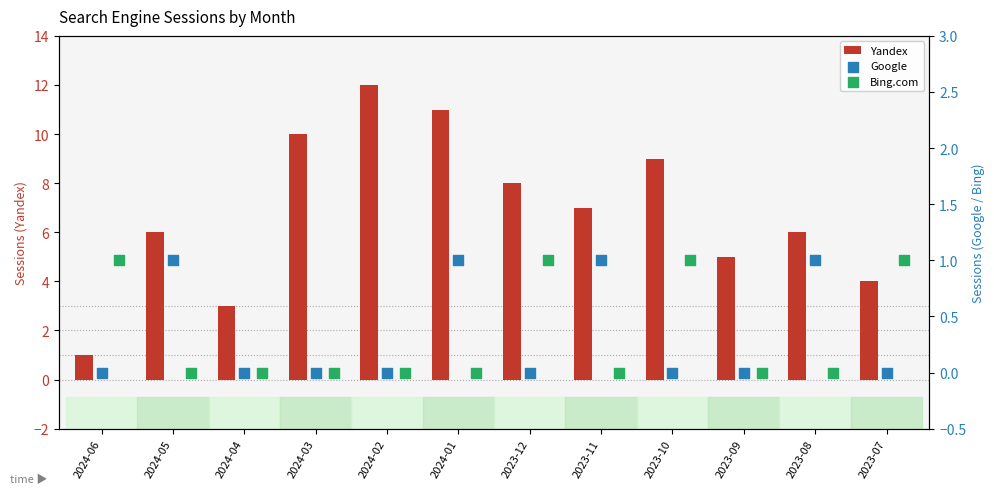

Which series contains the lowest Y value?

Google